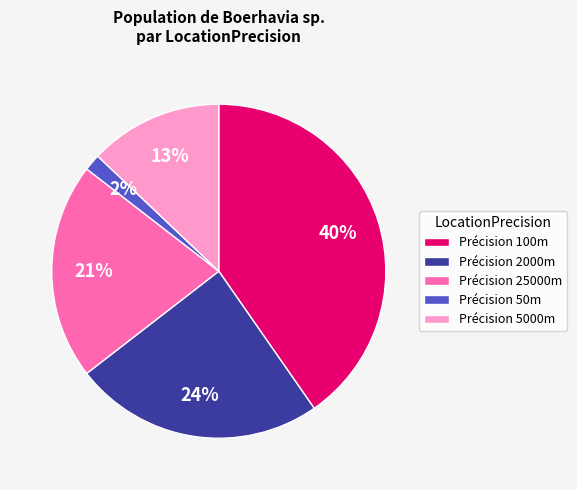

Approximately how many times larger is the value at Précision 25000m compared to Précision 100m?

0.5